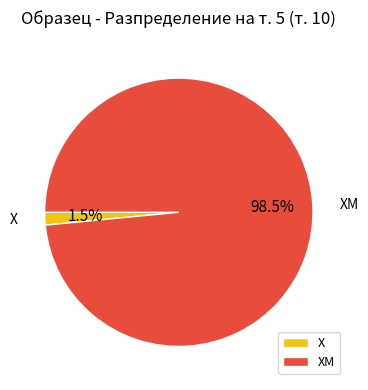

Which slice is the smallest?

Х